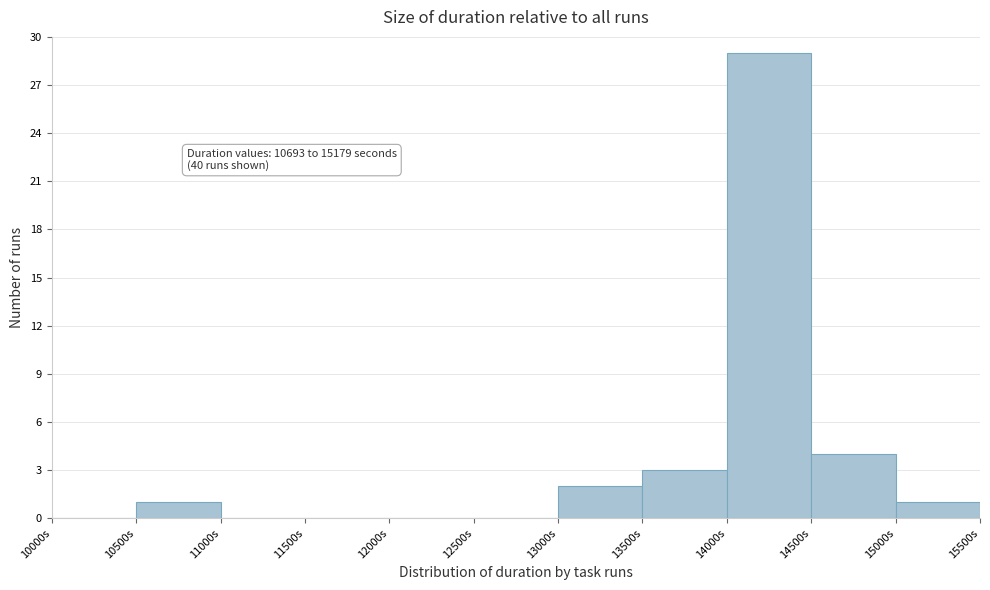

Which range on the x-axis has the tallest bar?

14000 to 14500